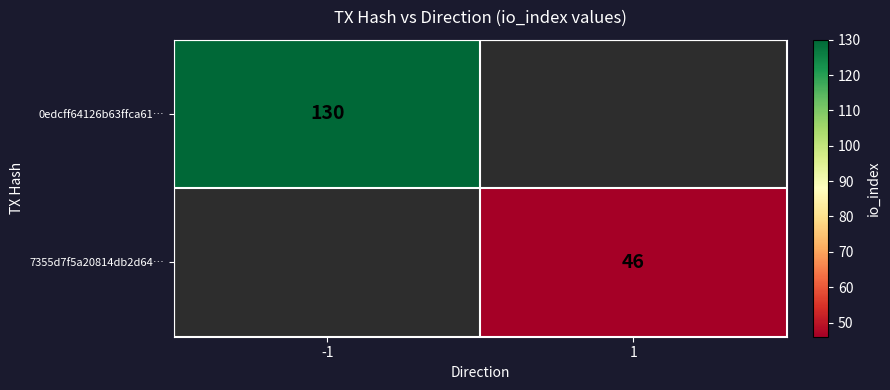

Is it true that 0edcff64126b63ffca61… equals 130 at -1?

True